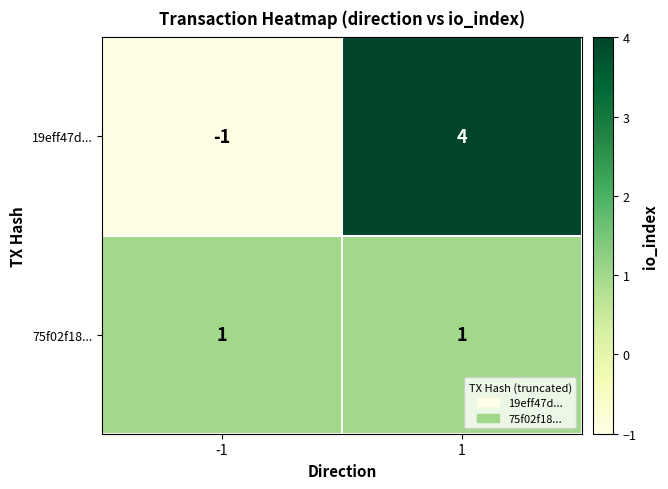

Rank the series at -1 from highest to lowest value.

75f02f18..., 19eff47d...